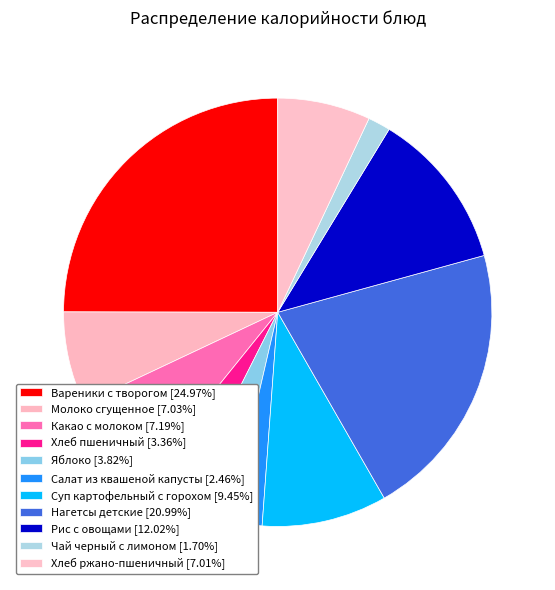

To the nearest percent, what portion does Хлеб пшеничный represent?

3%